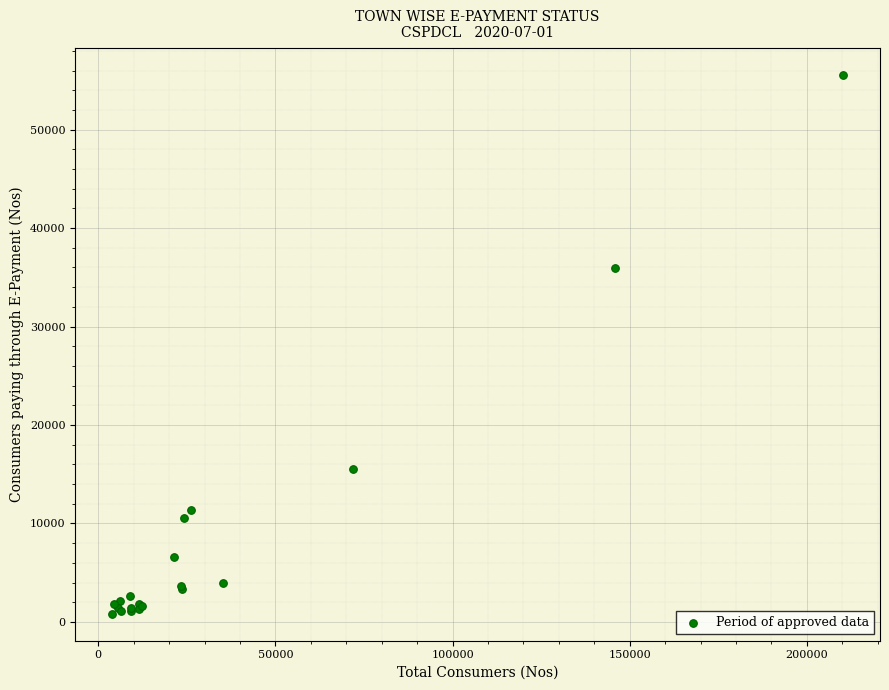

What Y value in the scatter plot is closest to 28175?

35972